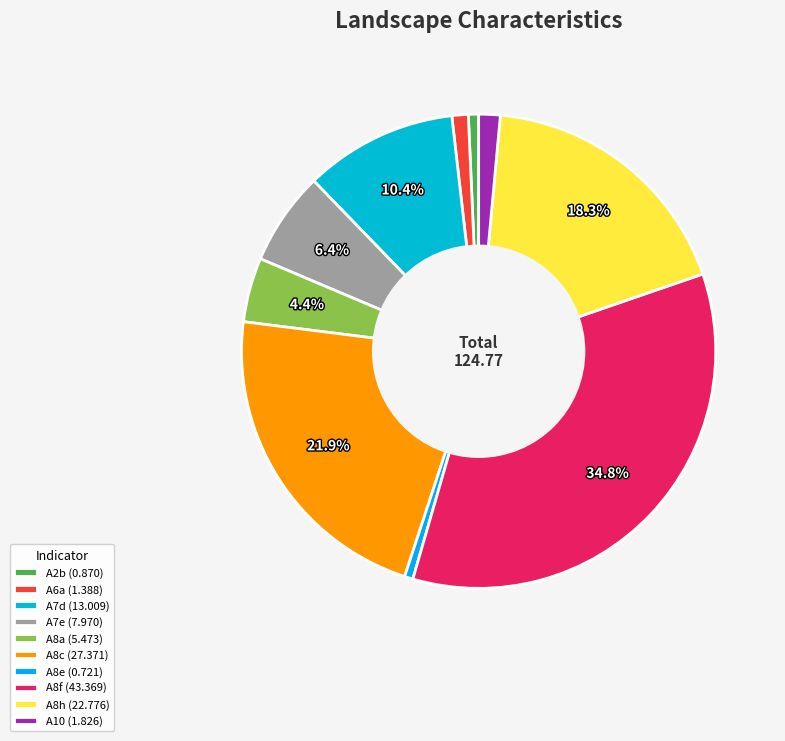

To the nearest percent, what is the average slice percentage?

10%